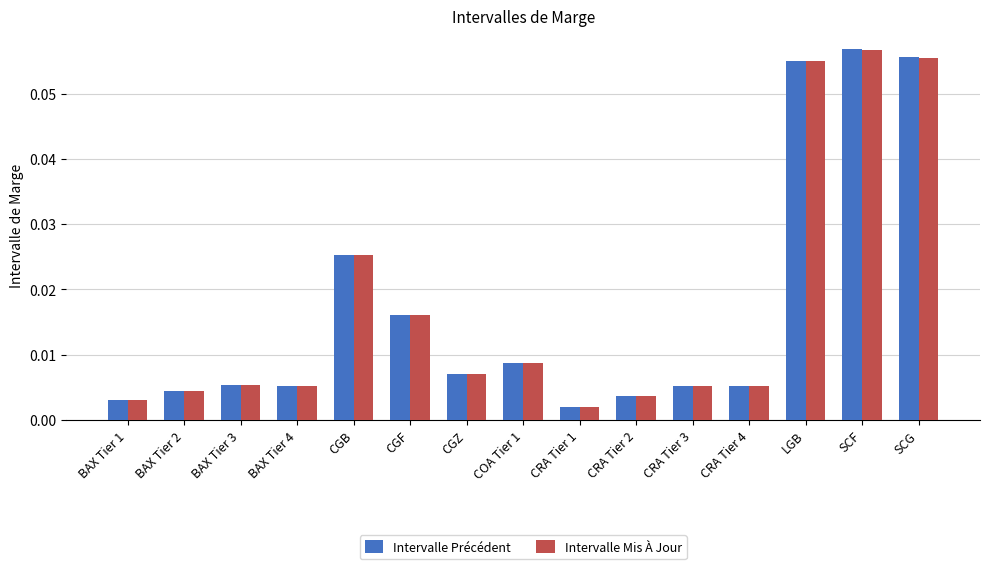

What is the sum of all Intervalle Précédent values?

0.3